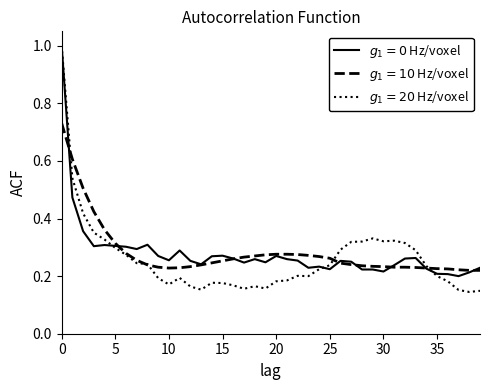

What is the greatest value displayed?

1.0